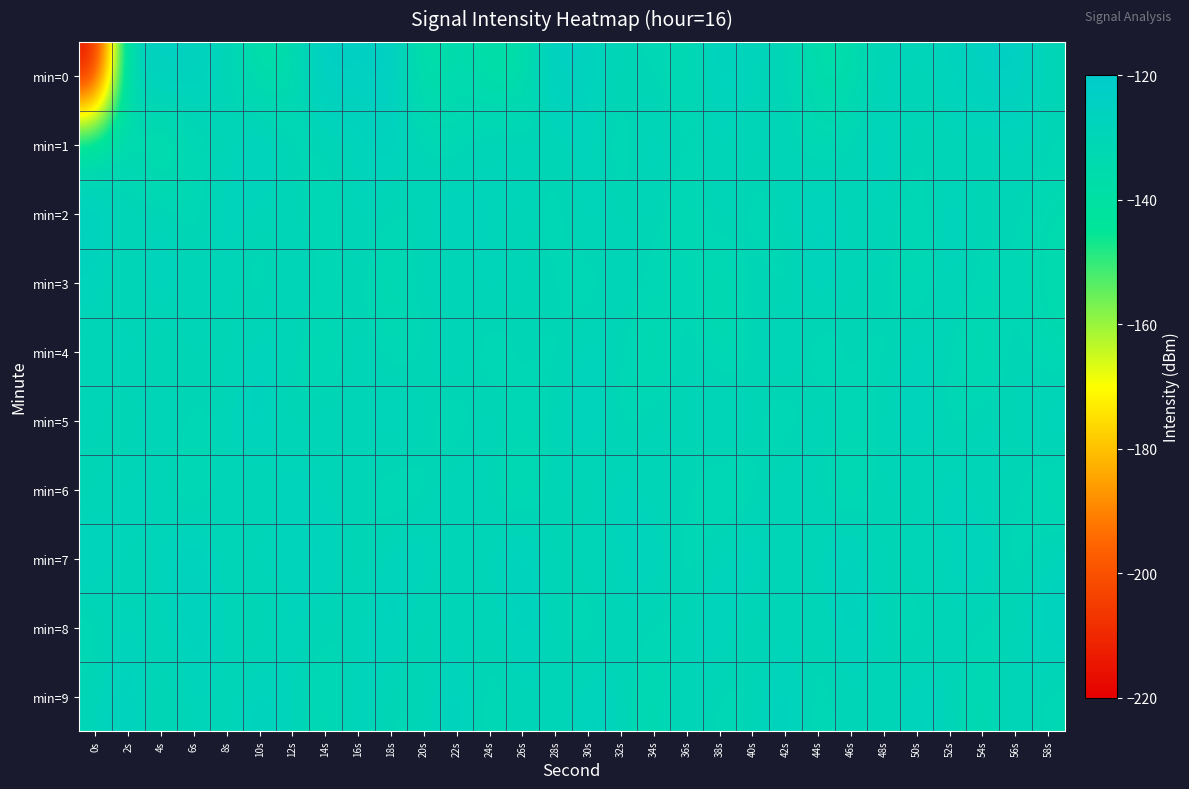

What is the spread (max minus min) of values at 32s?

7.5